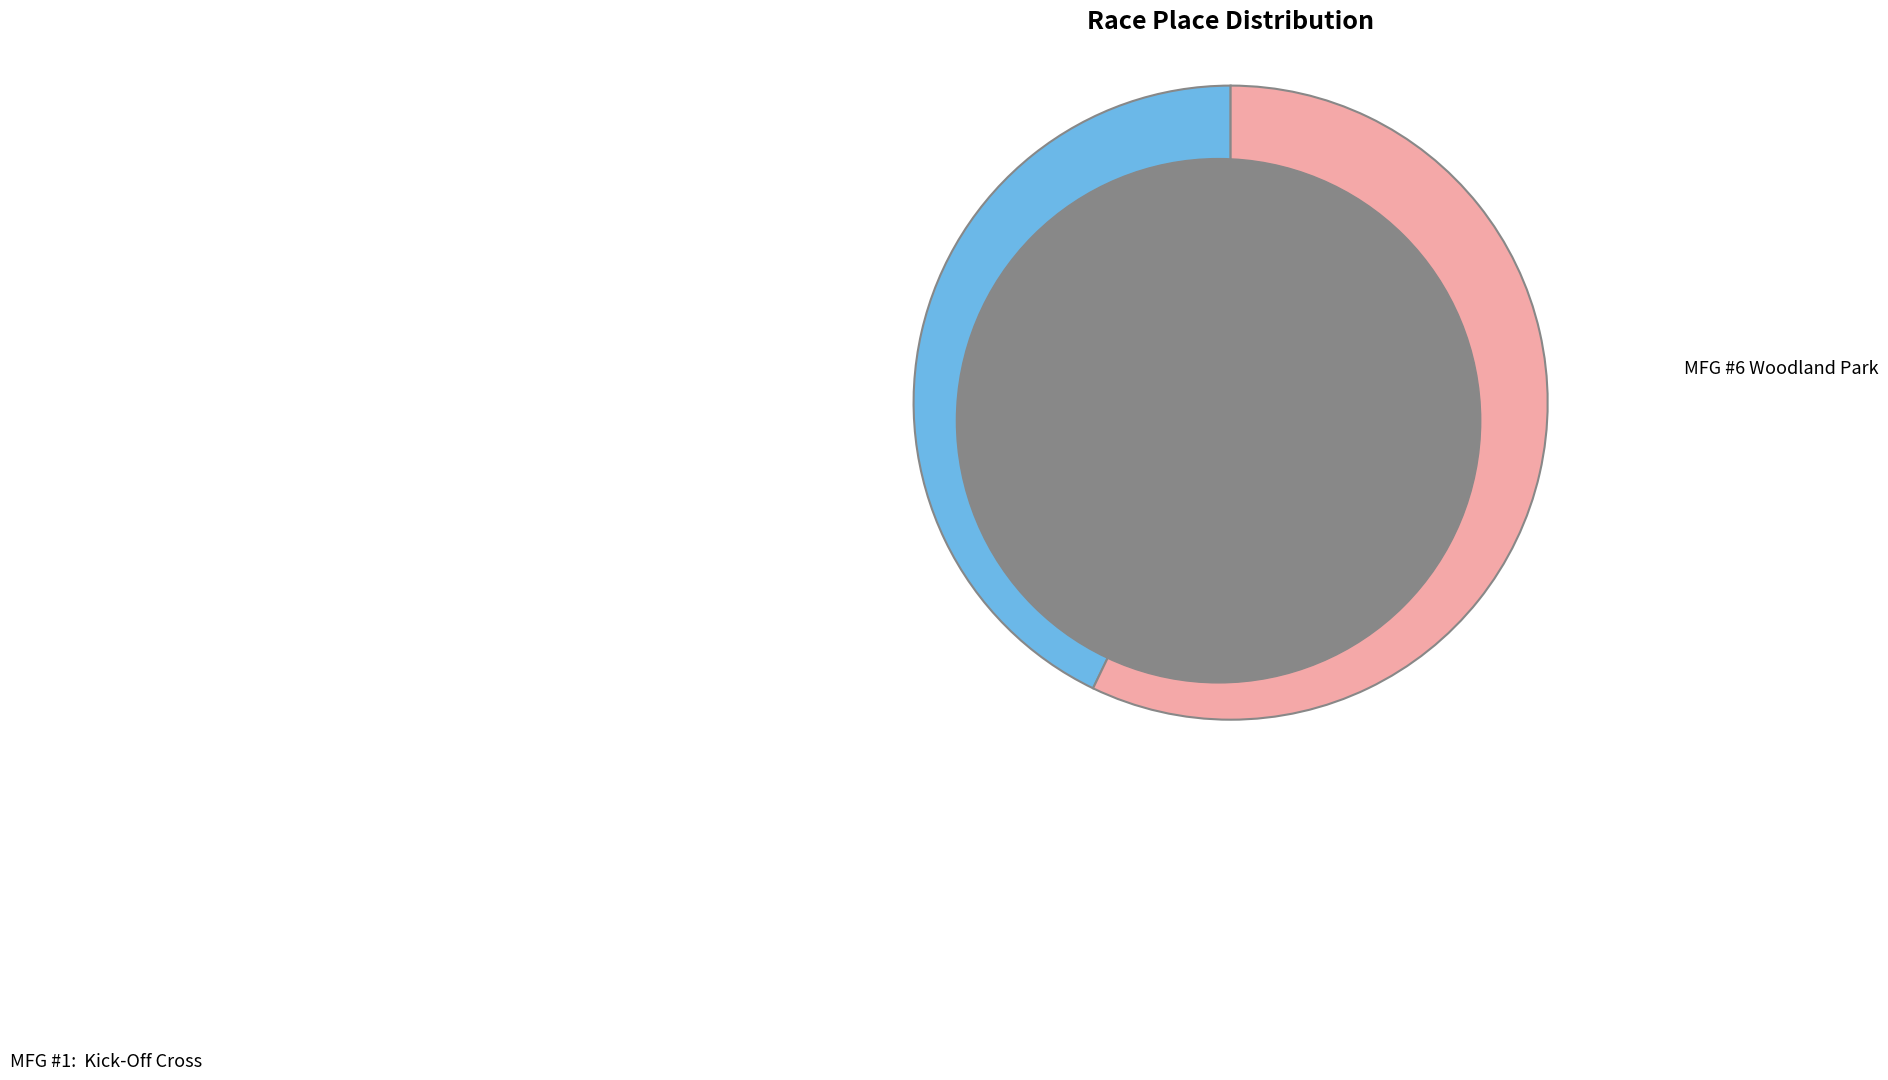

How many slices are in this pie chart?

2